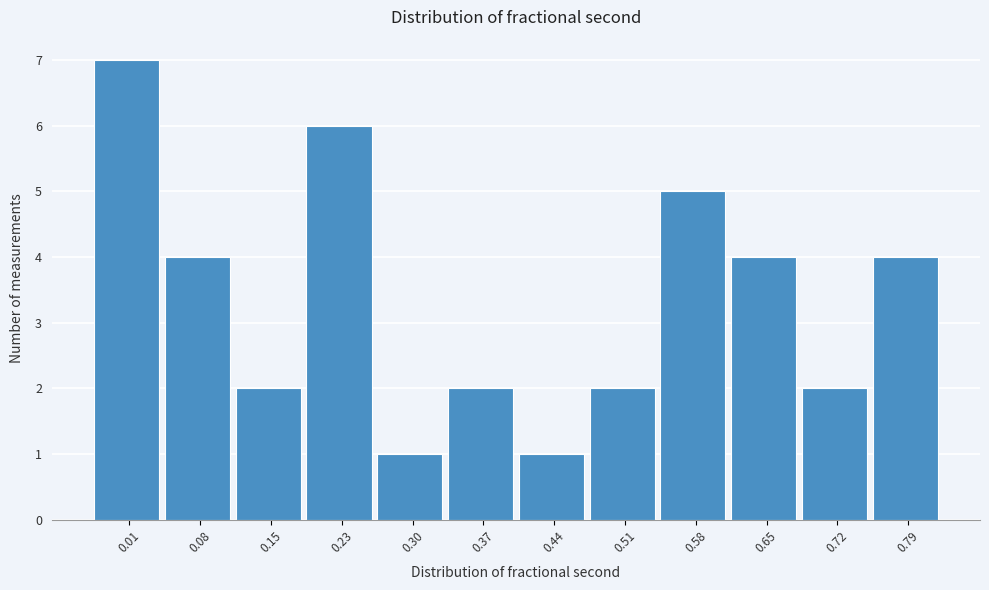

Reading right to left, extract all data points from this chart.

0.79=4	0.72=2	0.65=4	0.58=5	0.51=2	0.44=1	0.37=2	0.30=1	0.23=6	0.15=2	0.08=4	0.01=7